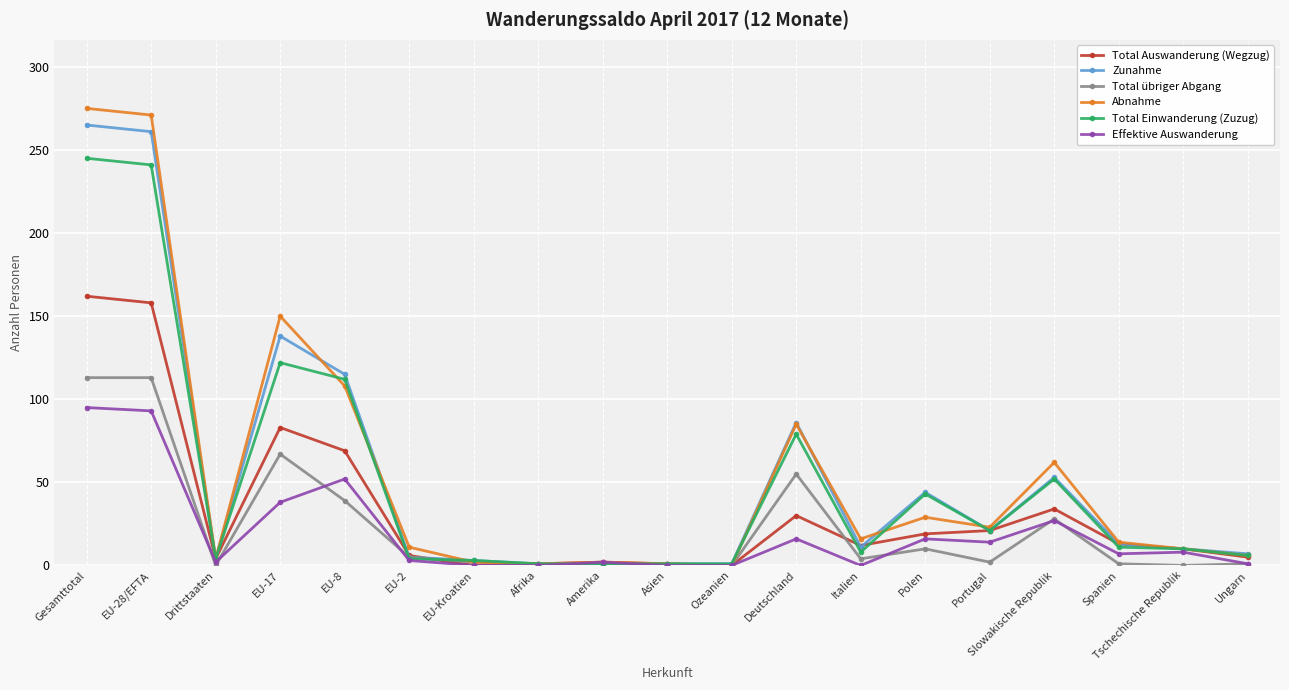

Is it true that Total übriger Abgang equals -53 at Drittstaaten?

False